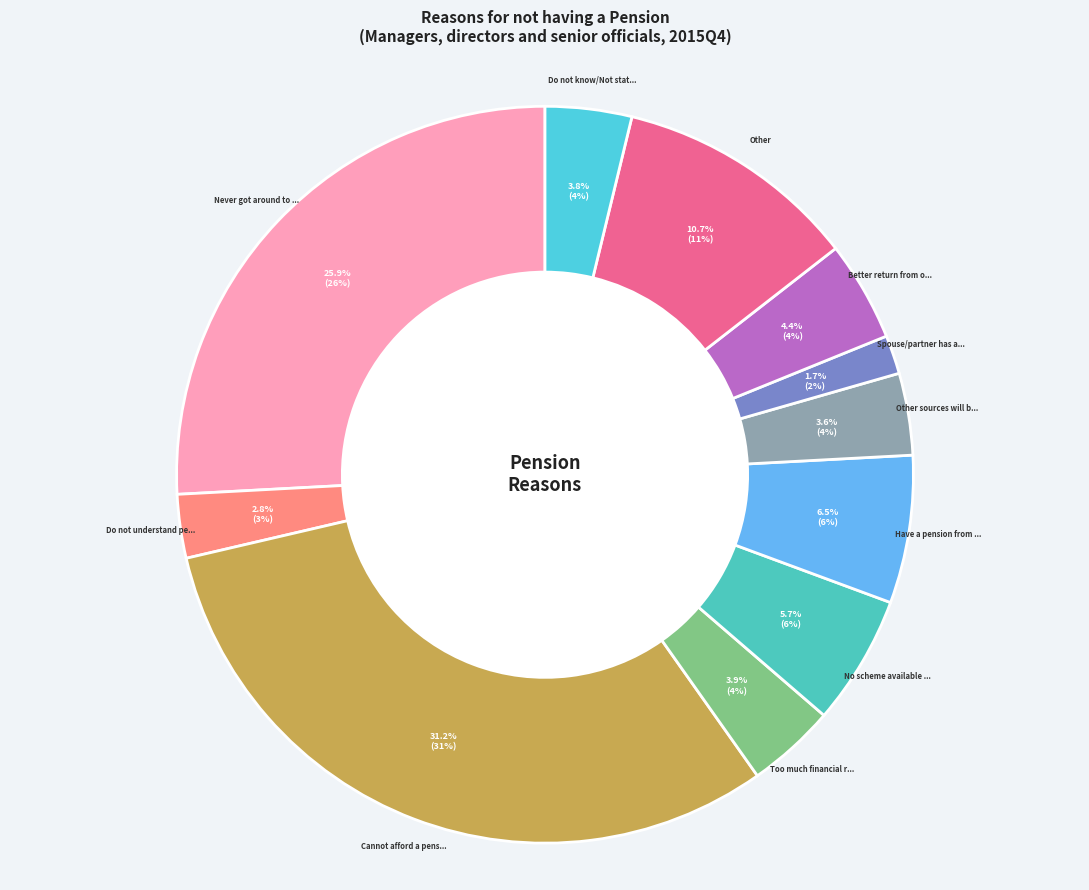

Is Other the majority of the pie?

No